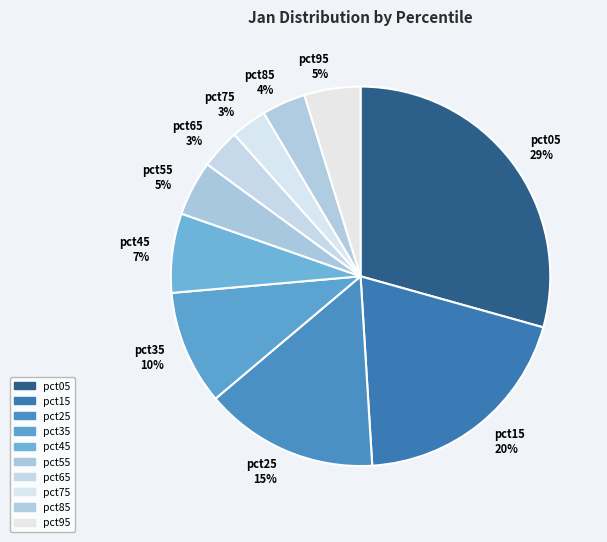

Do pct15 and pct35 together represent more than half of the pie?

No